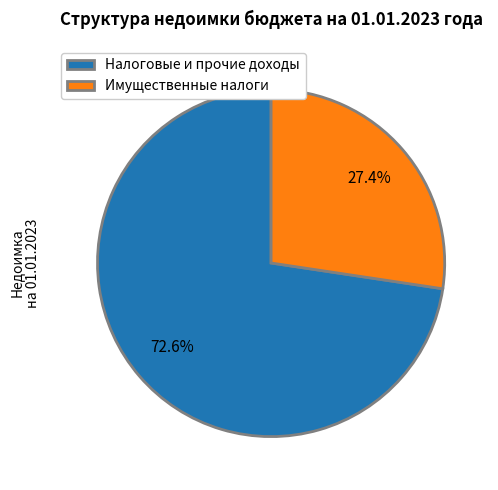

Approximately how many times larger is the value at Имущественные налоги compared to Налоговые и прочие доходы?

0.4